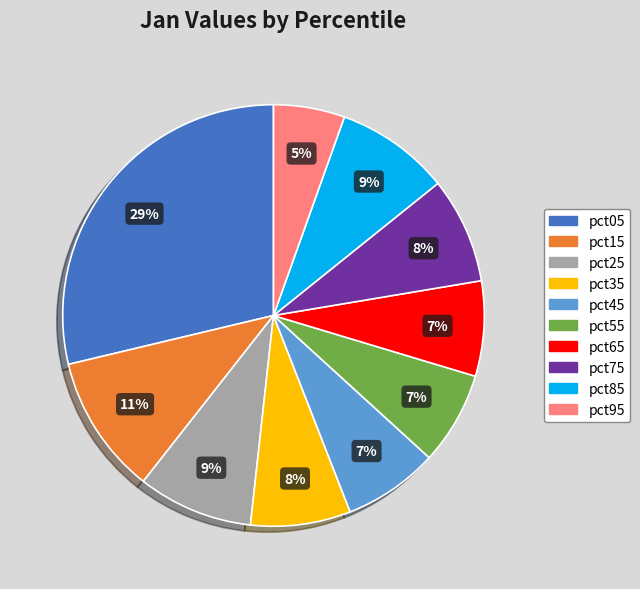

Does pct75 represent more than half of the total?

No